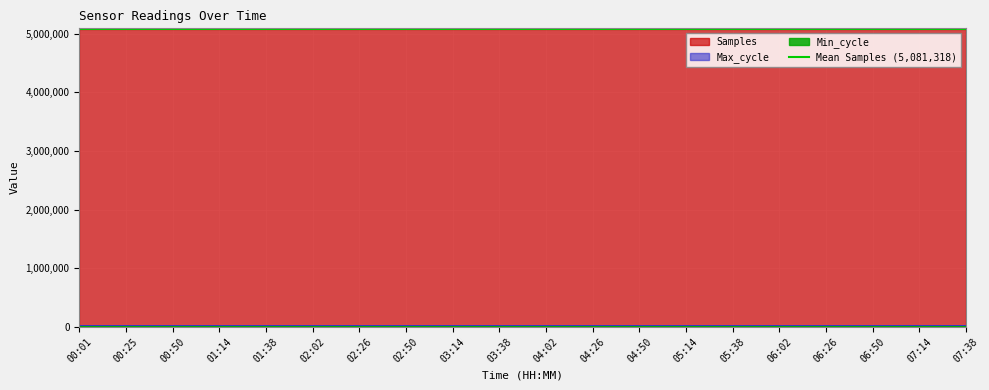

What is the spread (max minus min) of values at 07:14?

5061766